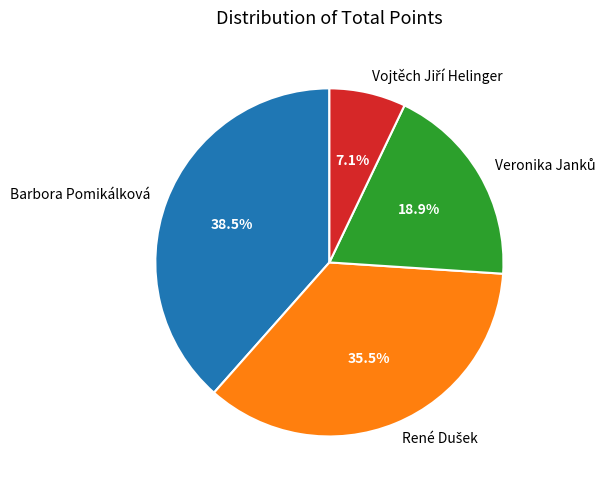

Is there a majority slice in this chart?

No